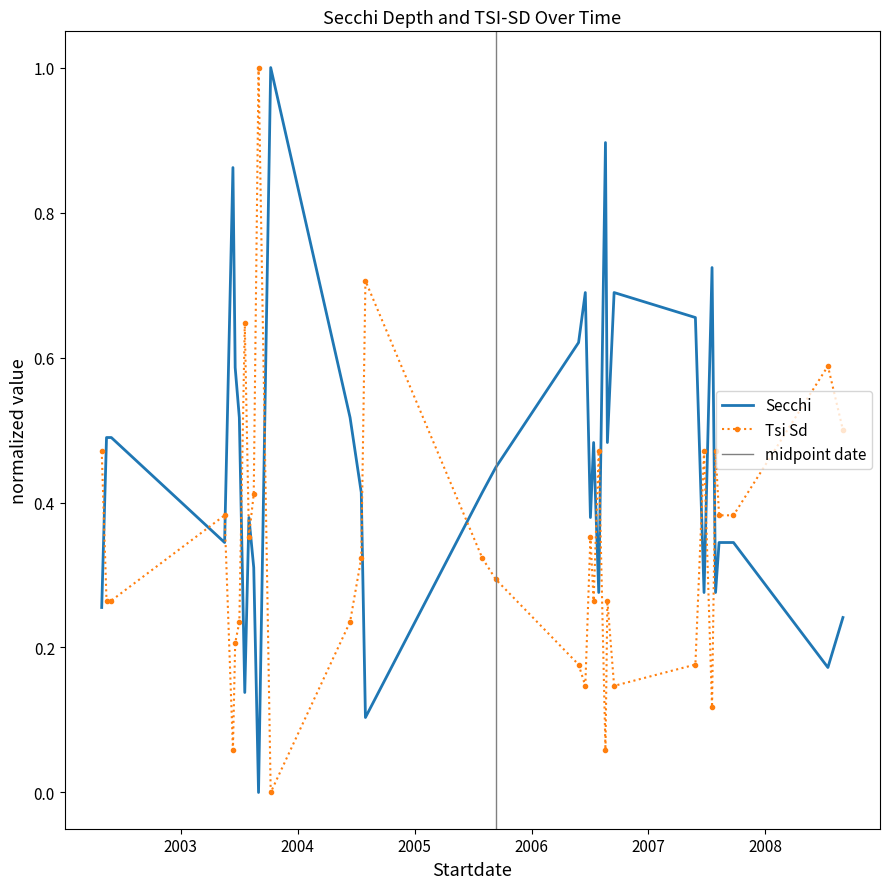

Which series has the widest spread of values?

Secchi